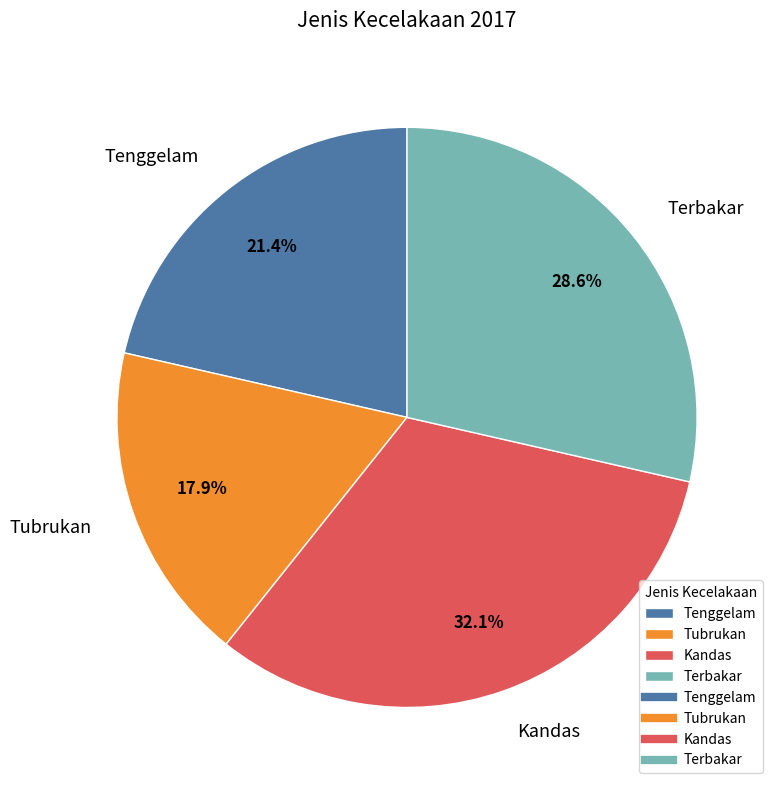

True or false: Tubrukan accounts for 18% of the total.

True